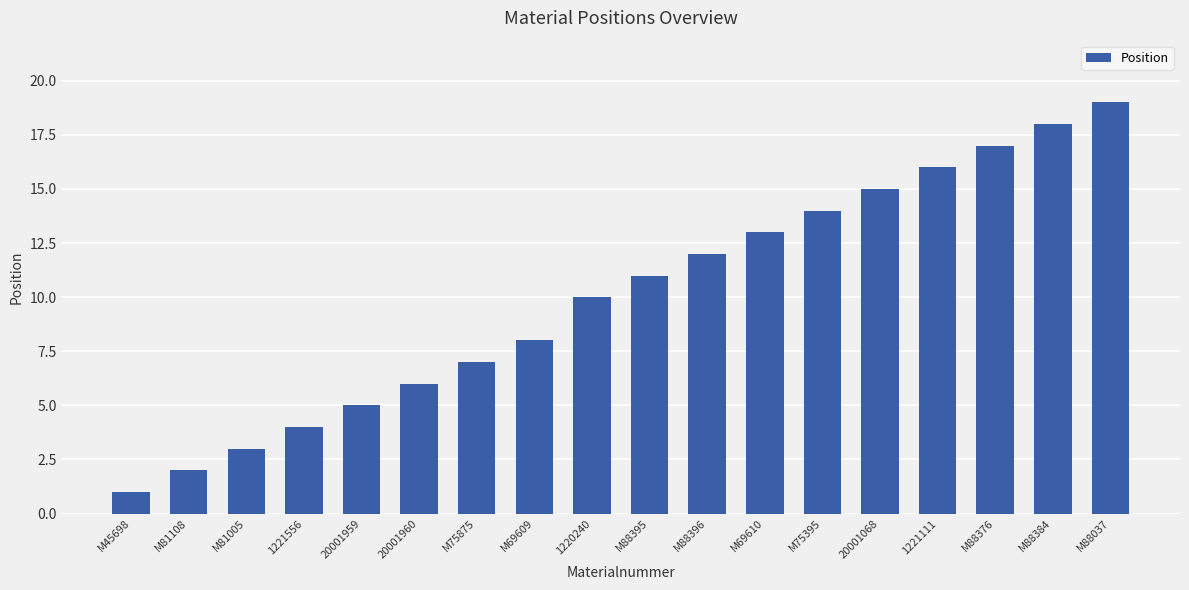

What is the average value?

10